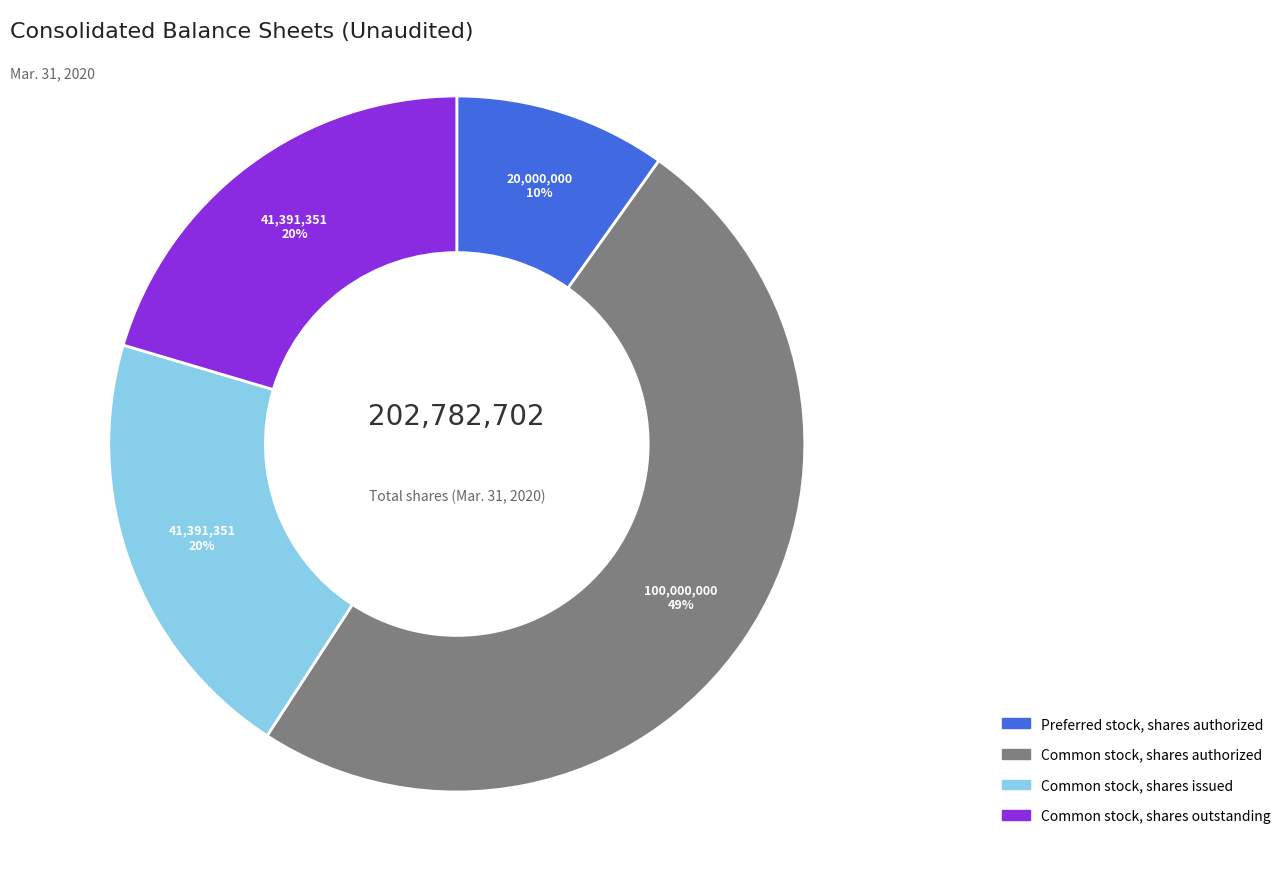

True or false: Common stock, shares authorized accounts for 49% of the total.

True